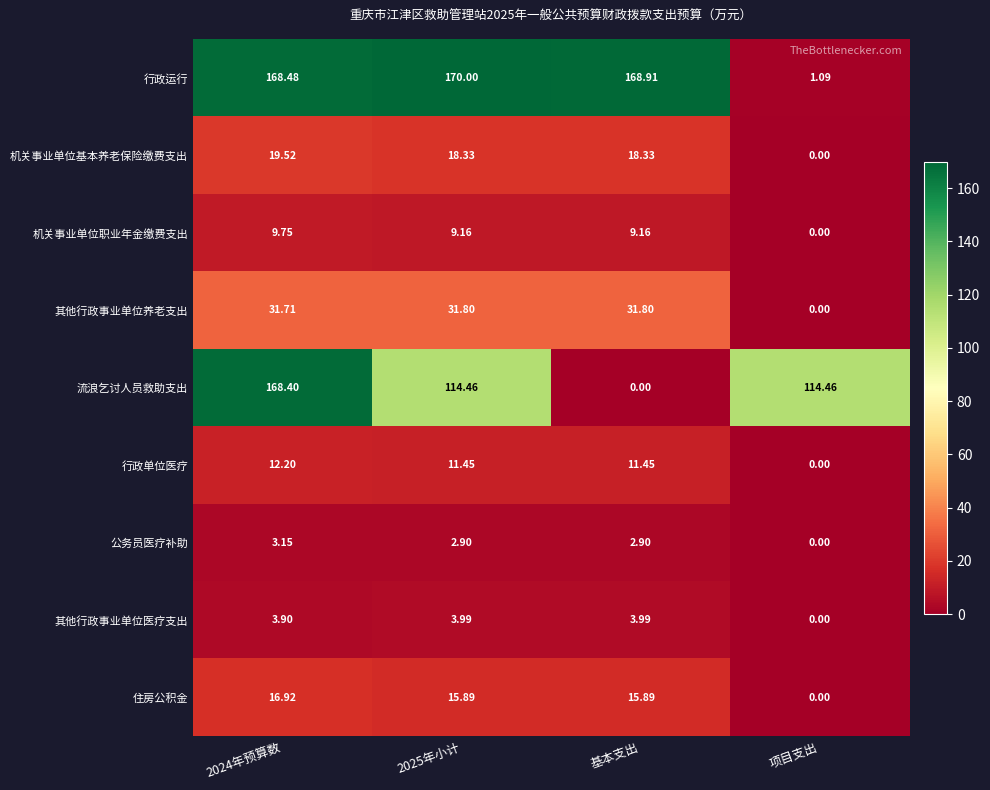

At which label does 行政运行 reach its minimum?

项目支出